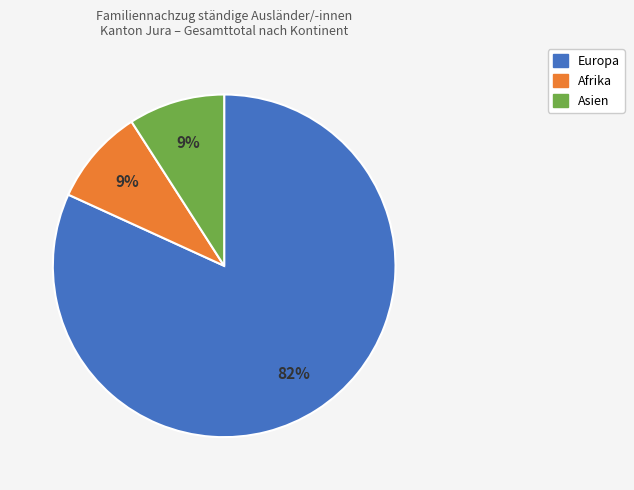

Does any single category account for the majority?

Yes